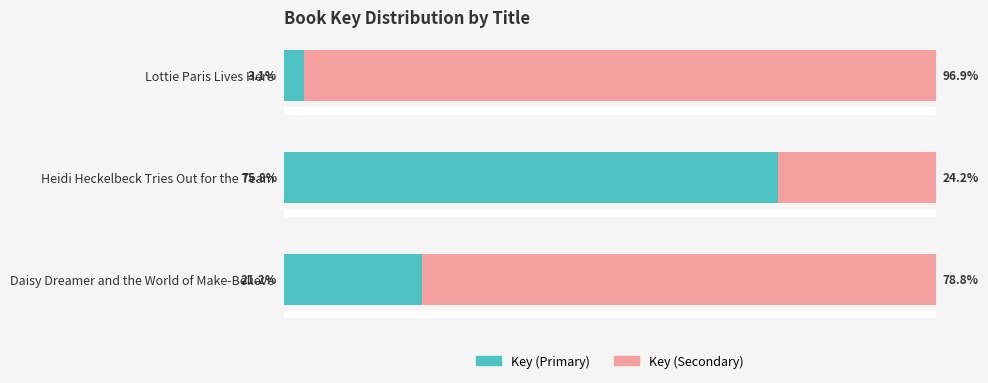

Where is Key (Primary) nearest to the value 39?

Daisy Dreamer and the World of Make-Believe